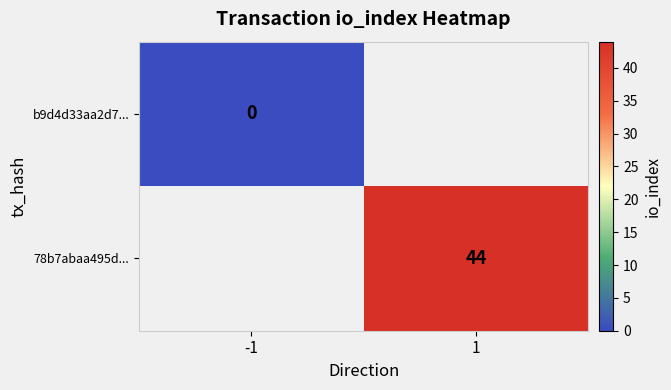

Is the value of 78b7abaa495d... at 1 greater than the value of b9d4d33aa2d7... at -1?

Yes